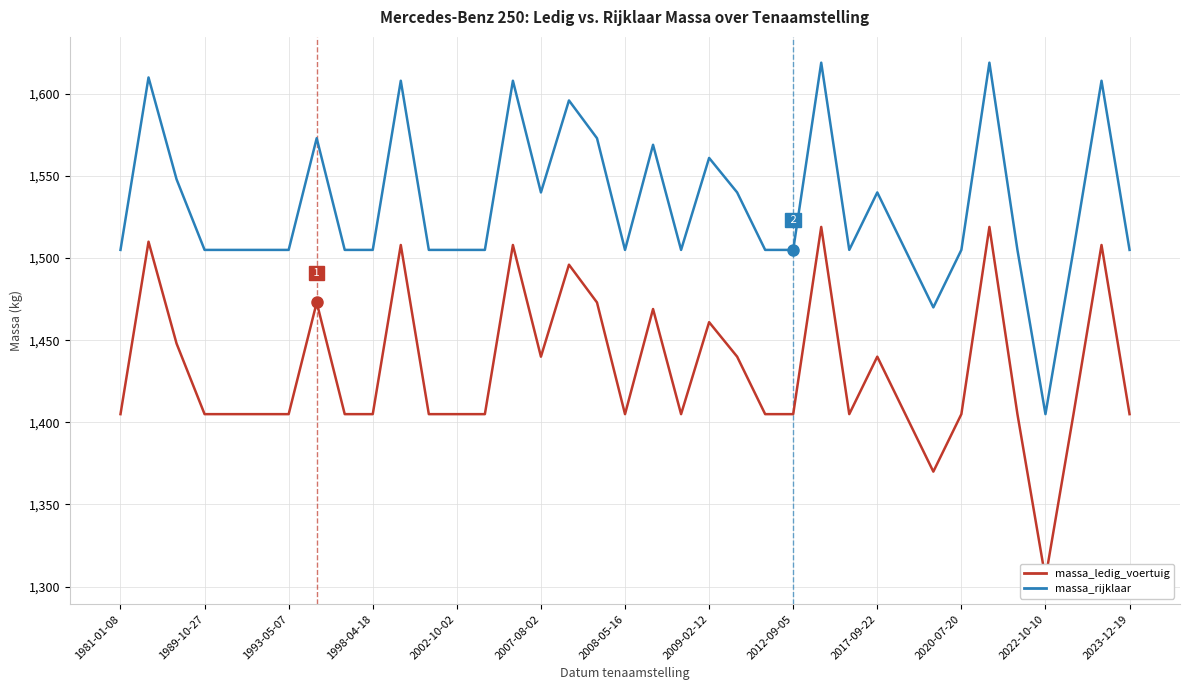

What are all the series names shown in the legend?

massa_ledig_voertuig, massa_rijklaar